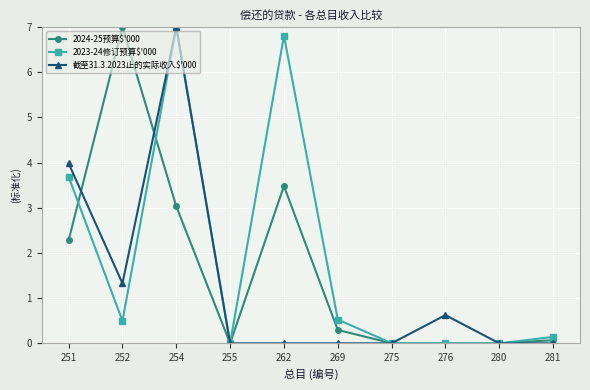

How many data points does each series have?

10